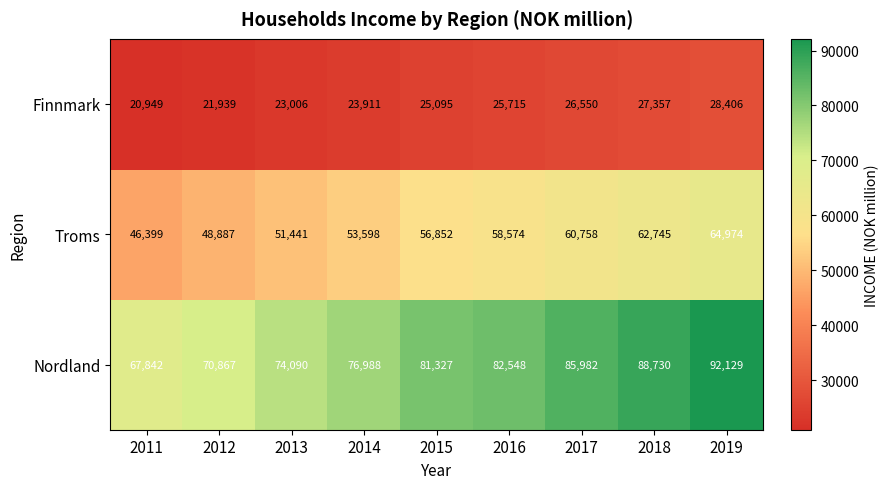

What is the difference between the maximum and minimum values in the Finnmark series?

7457